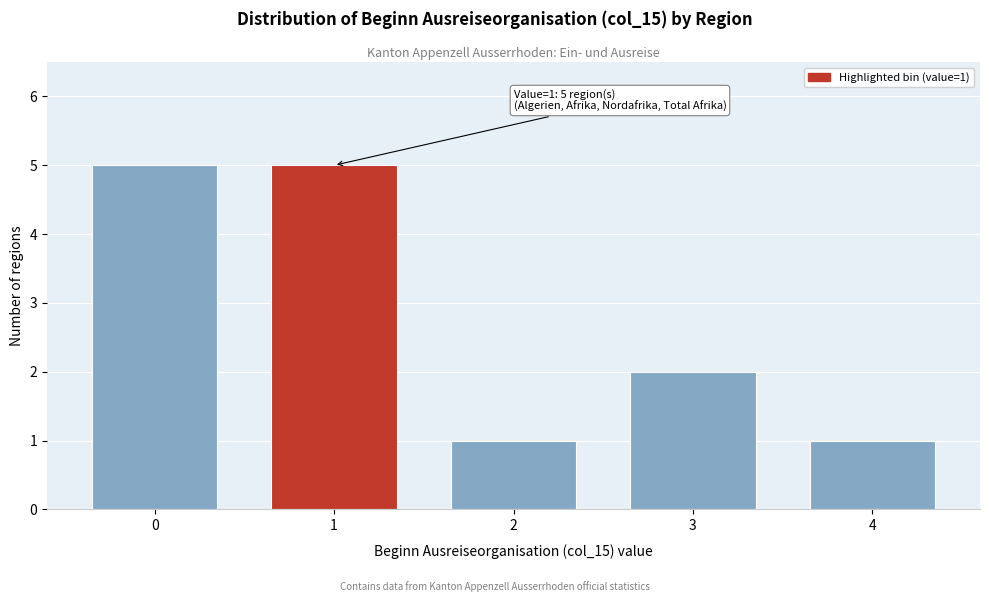

Reading left to right, what are all the values shown in this chart?

0=5	1=5	2=1	3=2	4=1